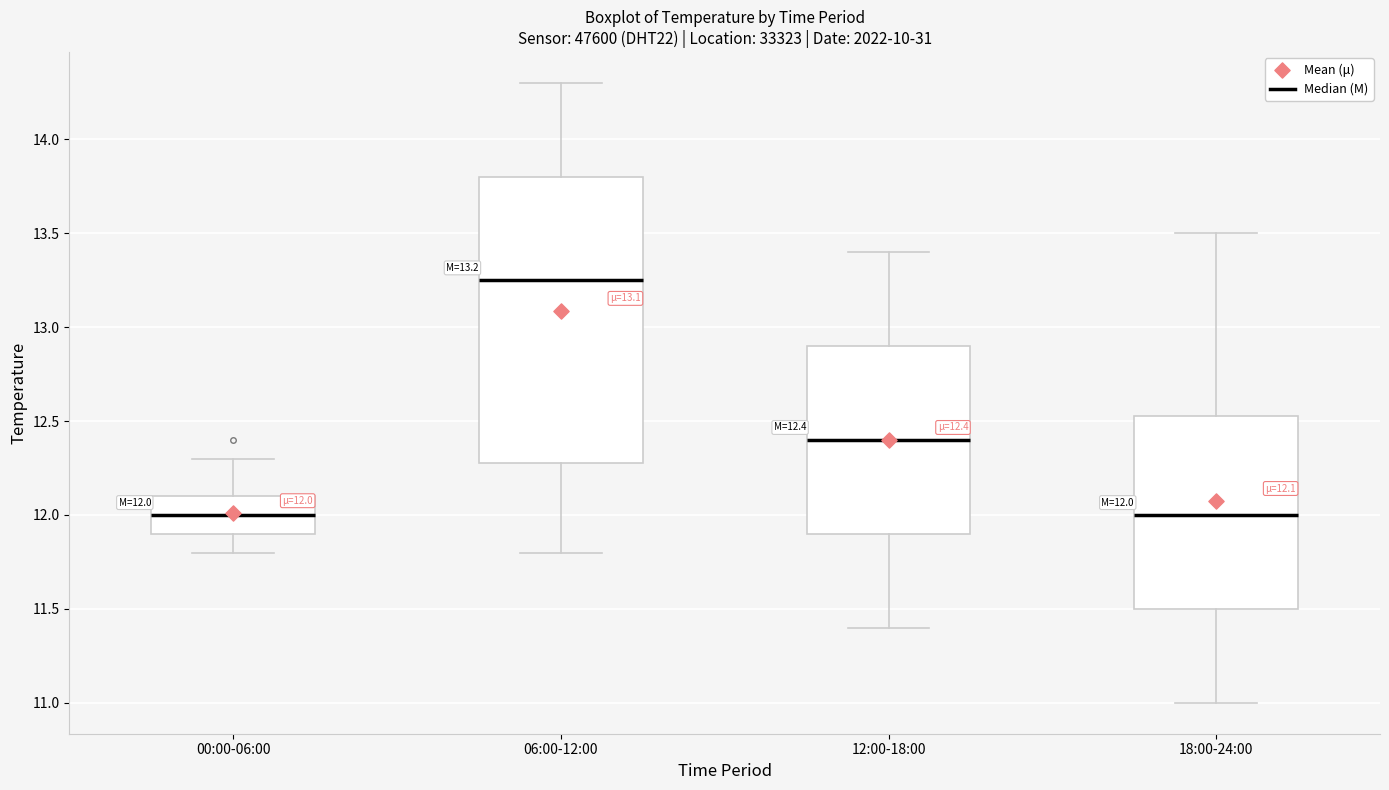

Comparing the boxes themselves (not the whiskers), which one is the tallest?

06:00-12:00